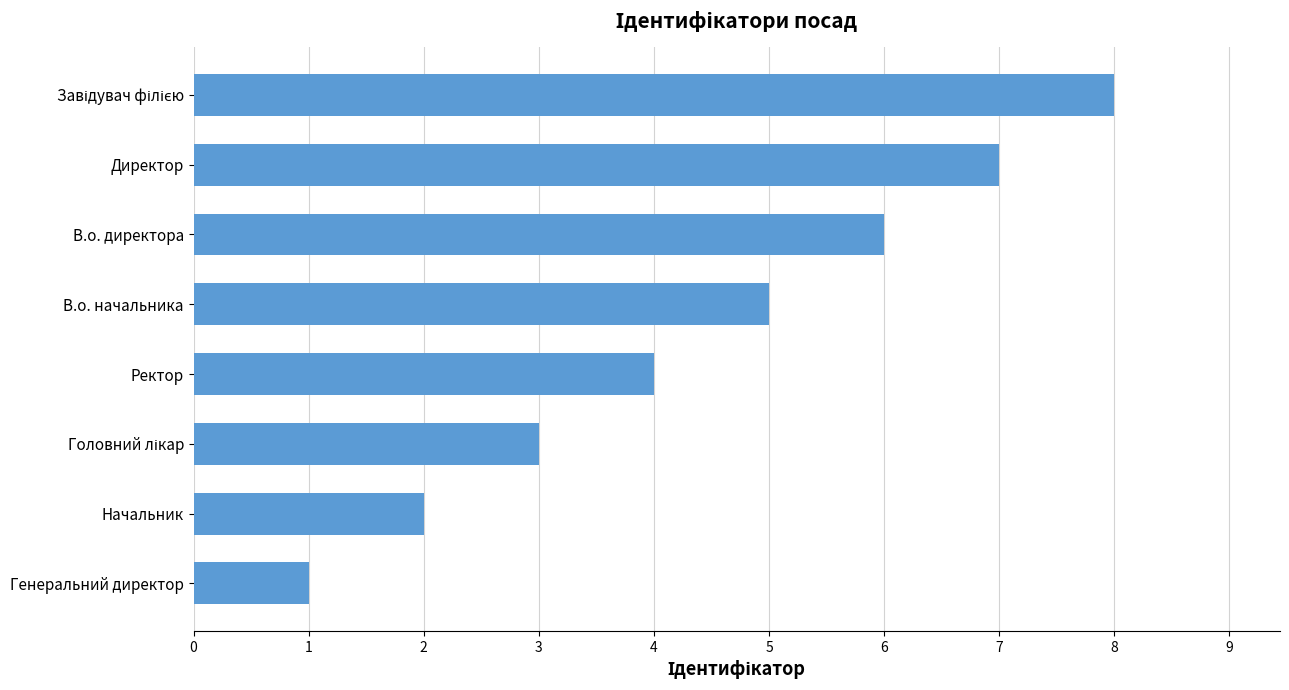

Approximately how many times larger is the value at Ректор compared to В.о. начальника?

0.8